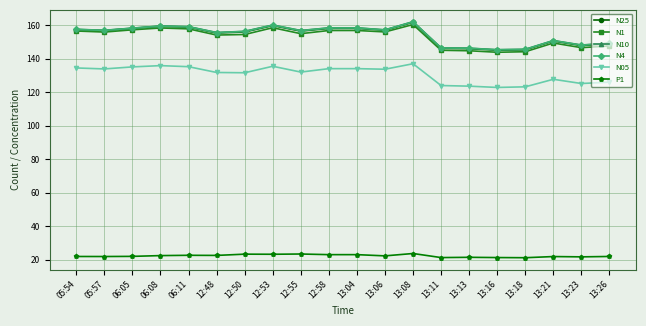

What are all the series names shown in the legend?

N25, N1, N10, N4, N05, P1